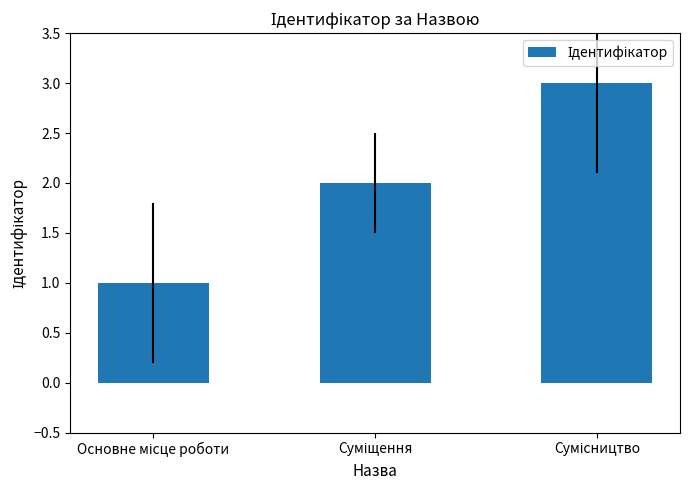

What is the greatest value displayed?

3